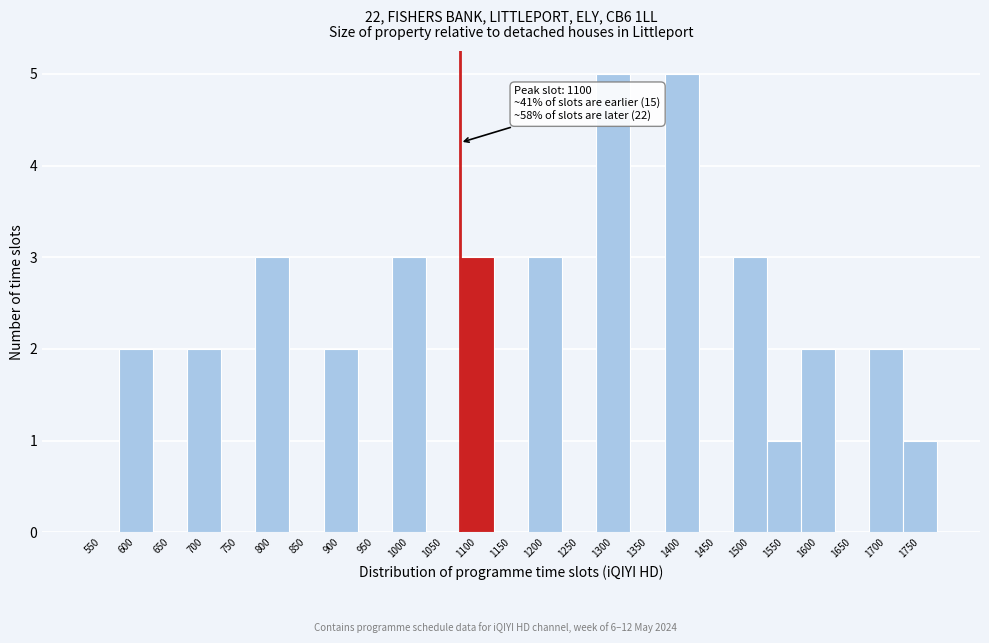

Reading left to right, extract all data points from this chart.

550=0	600=2	650=0	700=2	750=0	800=3	850=0	900=2	950=0	1000=3	1050=0	1100=3	1150=0	1200=3	1250=0	1300=5	1350=0	1400=5	1450=0	1500=3	1550=1	1600=2	1650=0	1700=2	1750=1